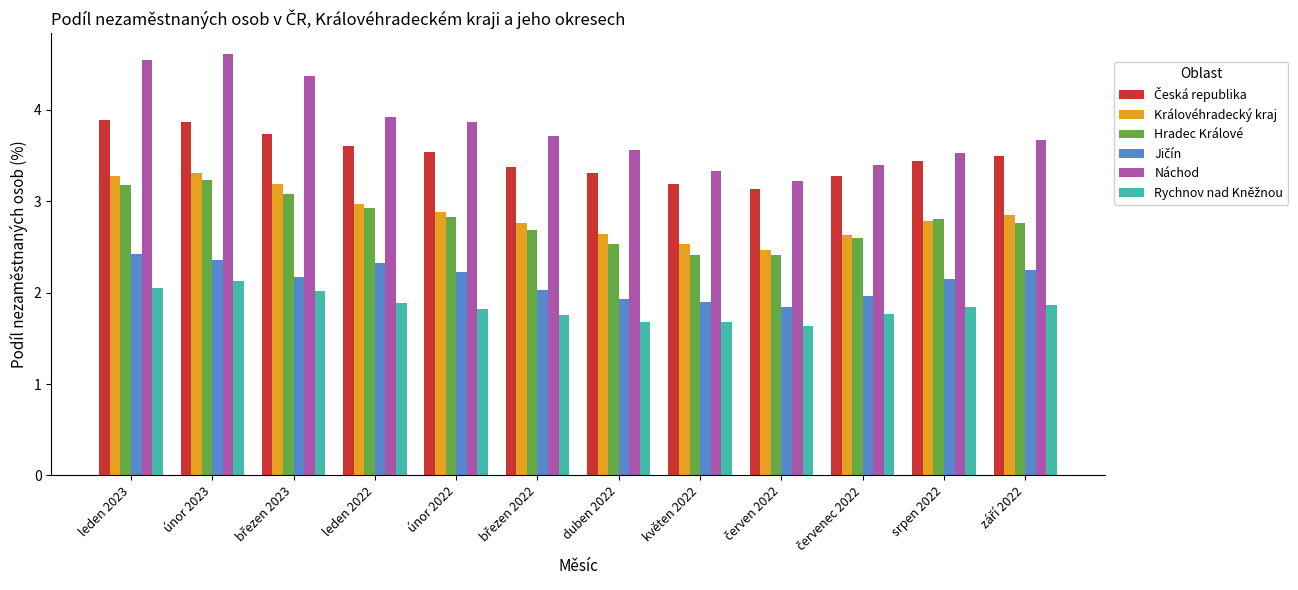

What is the minimum value for Náchod?

3.2